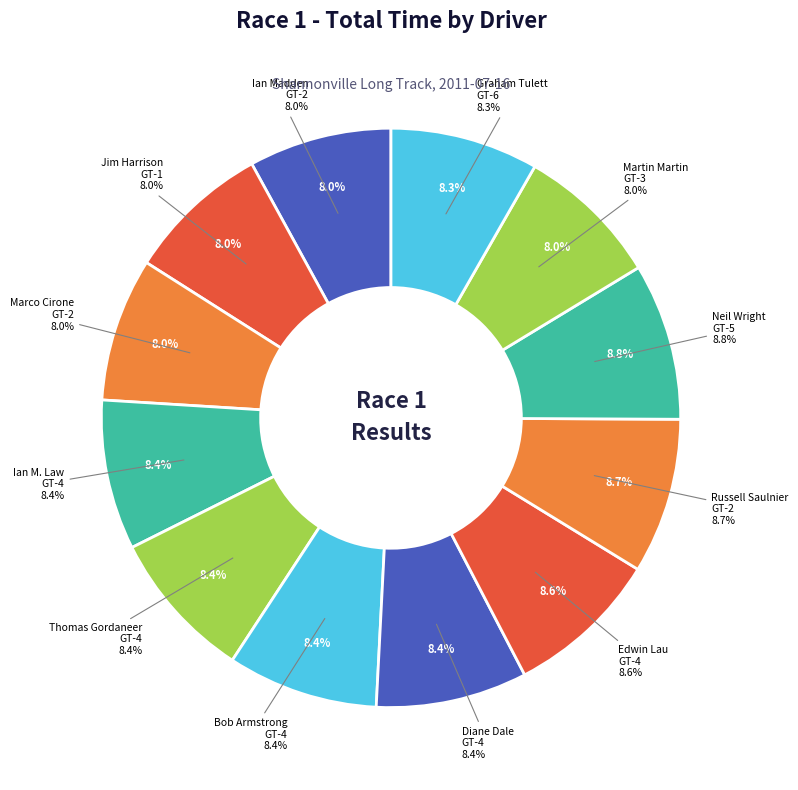

What is the largest slice in the pie chart?

Neil Wright
GT-5